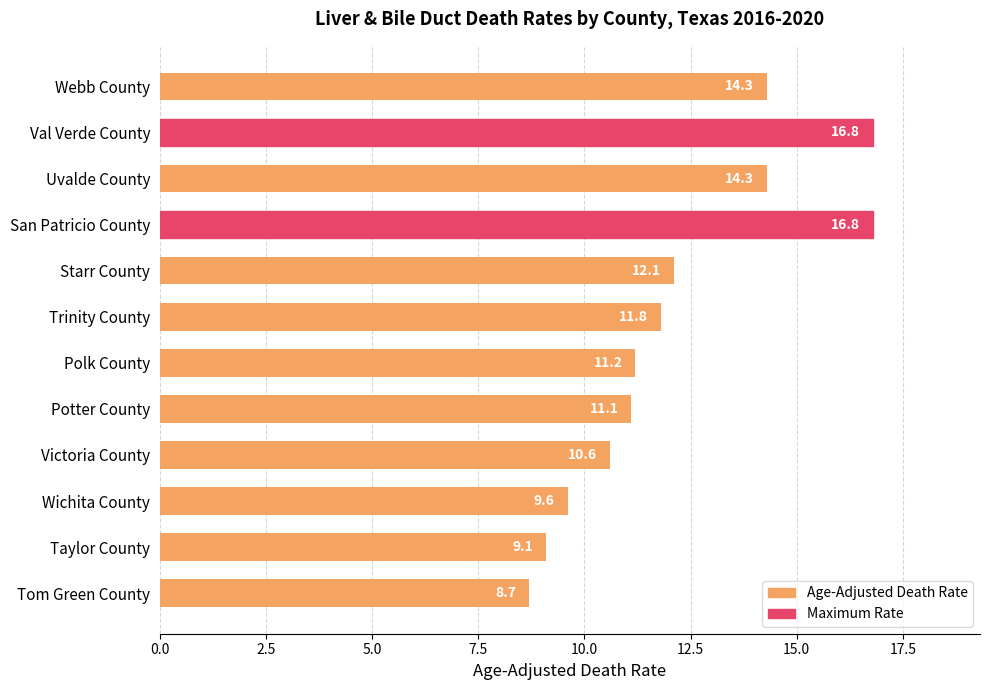

Does the chart contain any negative values?

No